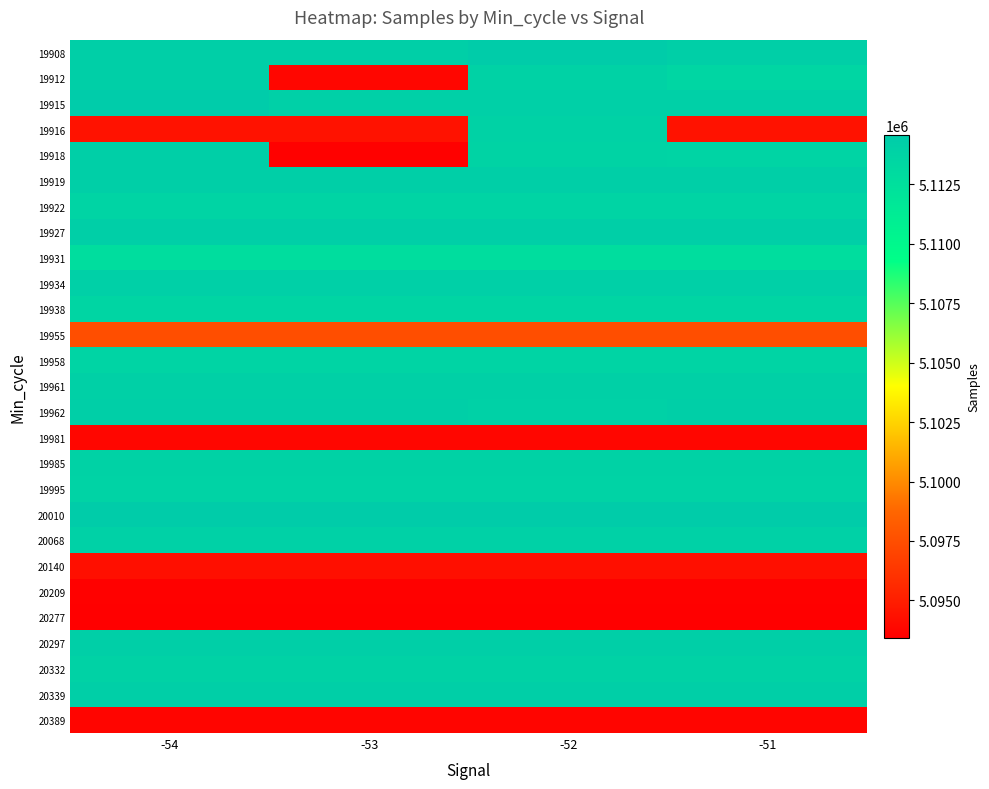

What is the total value across all series at -53?

137899143